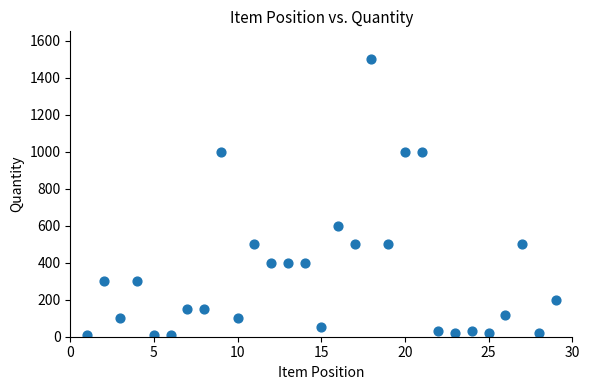

What Y value in the scatter plot is closest to 755?

600